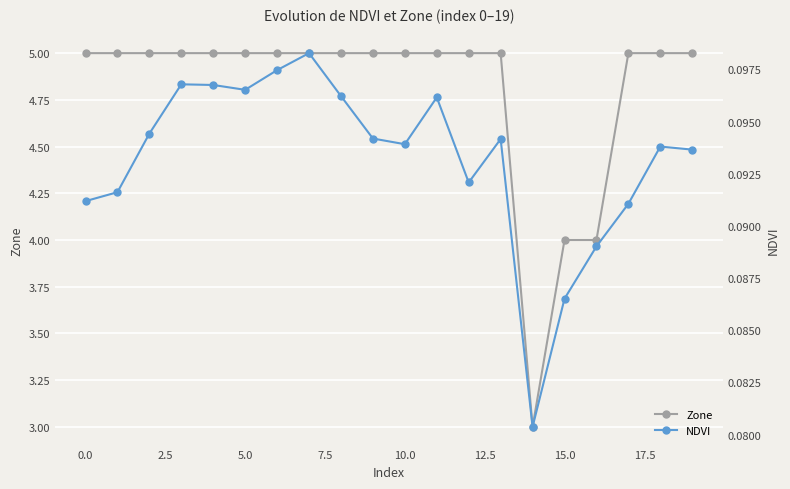

The NDVI series shows 0.1 at 2.5. True or false?

True